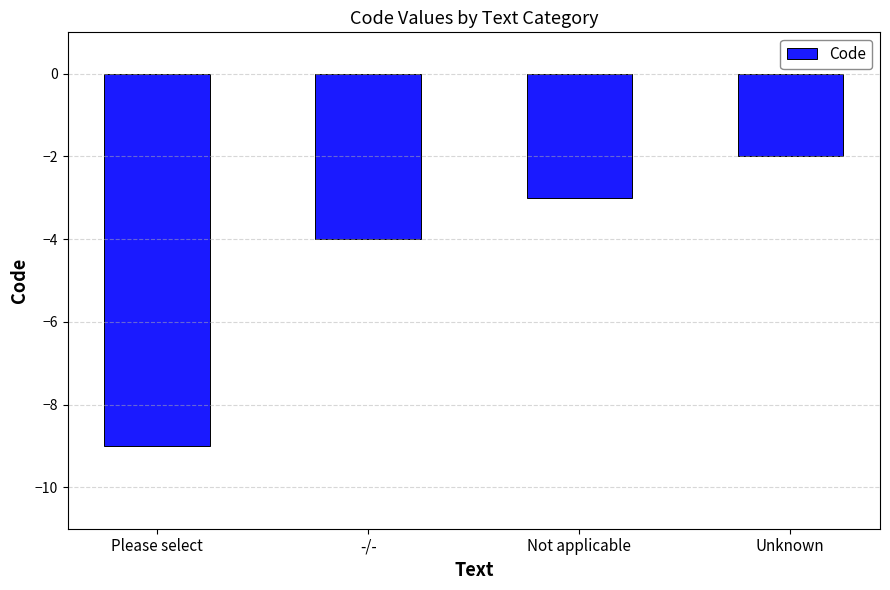

True or false: the data shows -1 at Unknown.

False